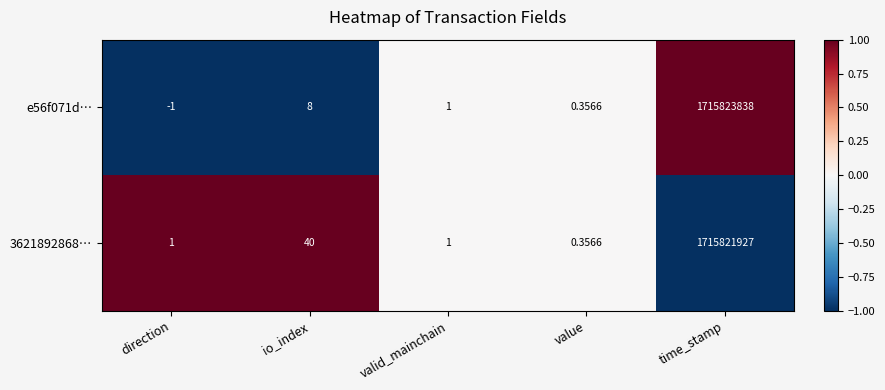

At which category is the sum across all series the highest?

time_stamp